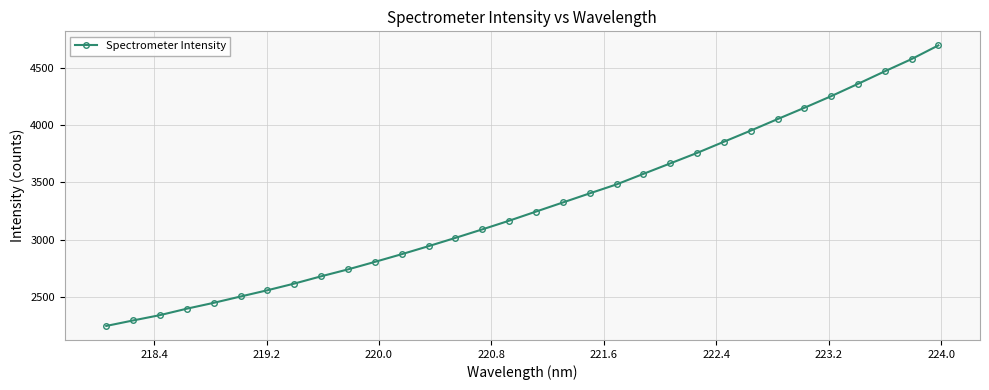

What is the difference between the maximum and minimum values?

2444.9